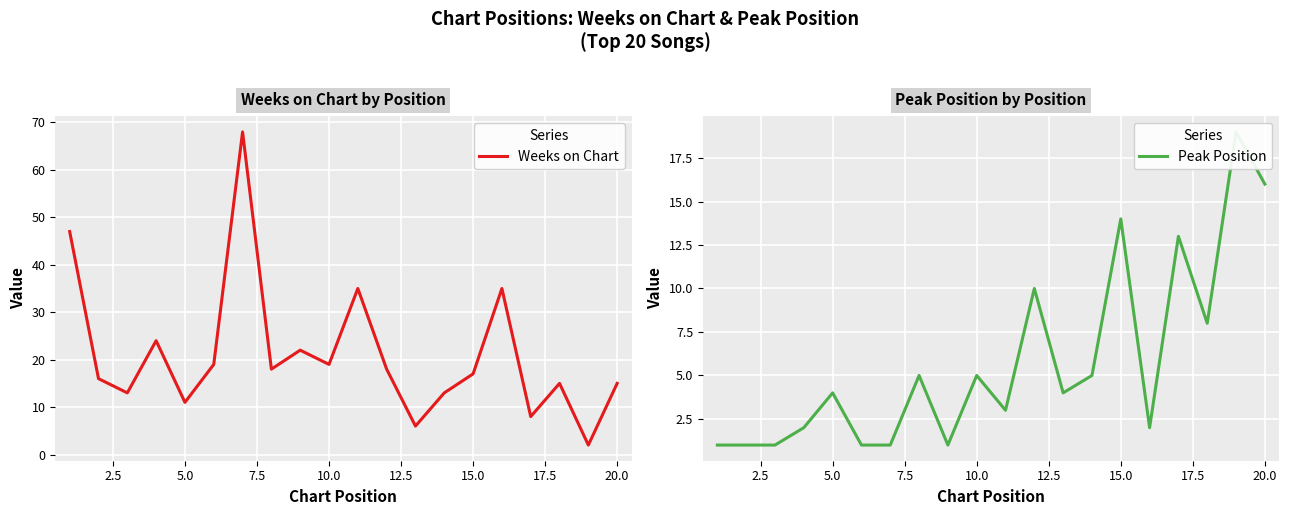

Does the chart display data point markers on the line(s)?

No